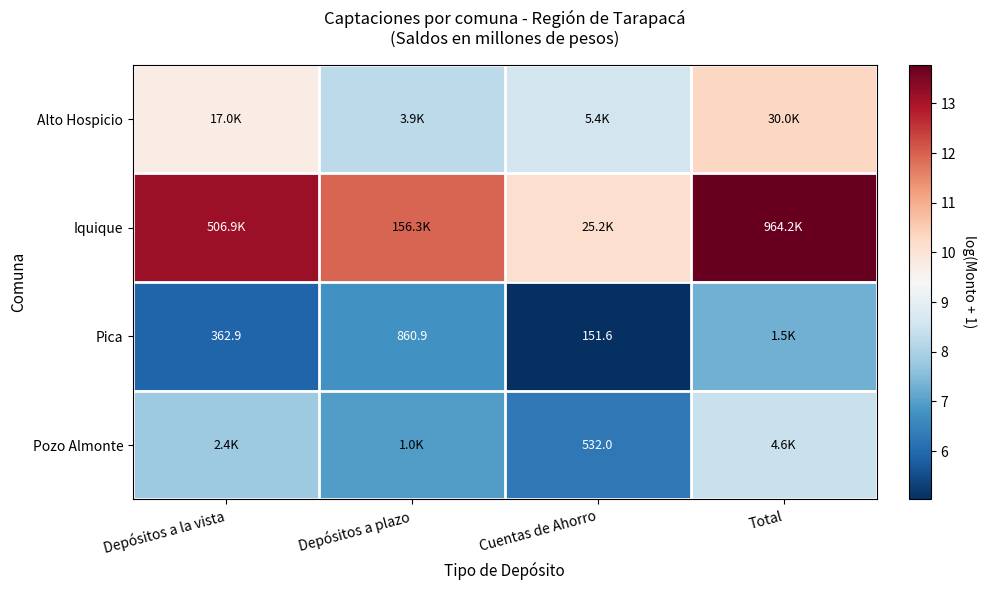

Which series has the widest spread of values?

Iquique